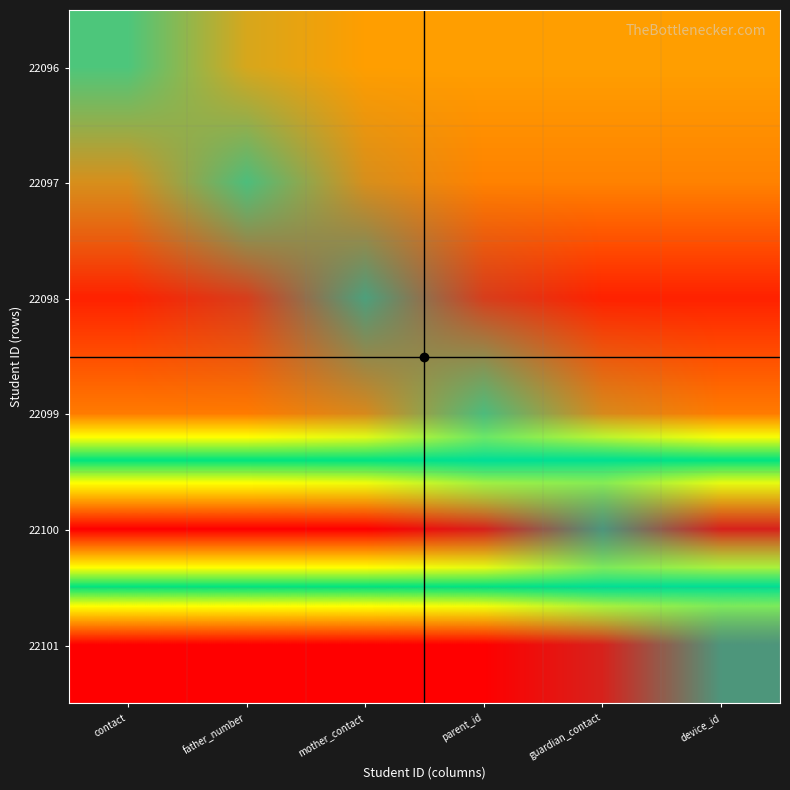

What is the difference between the highest and lowest values at mother_contact?

1.0